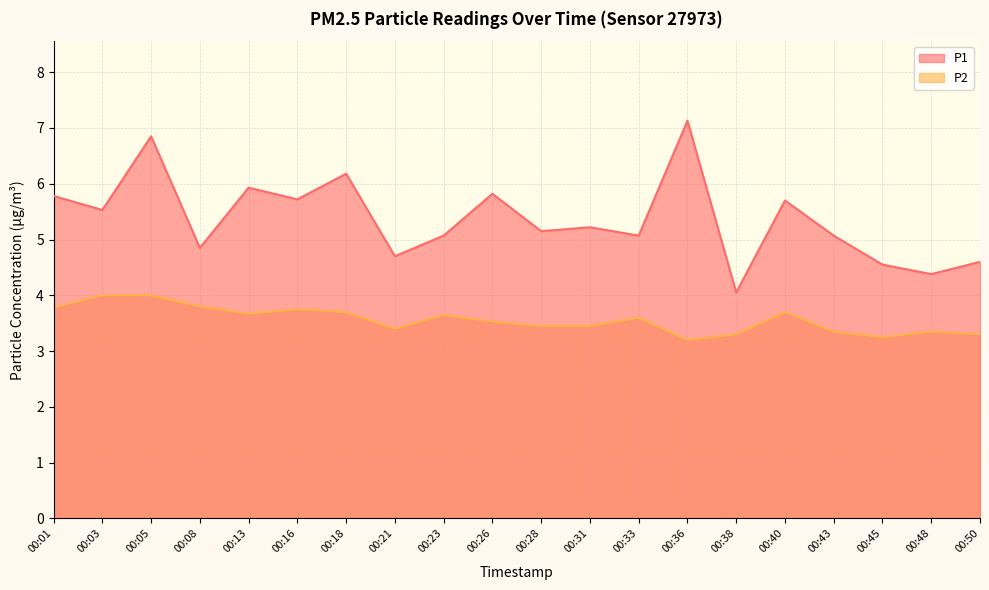

Does the chart have visible grid lines?

Yes